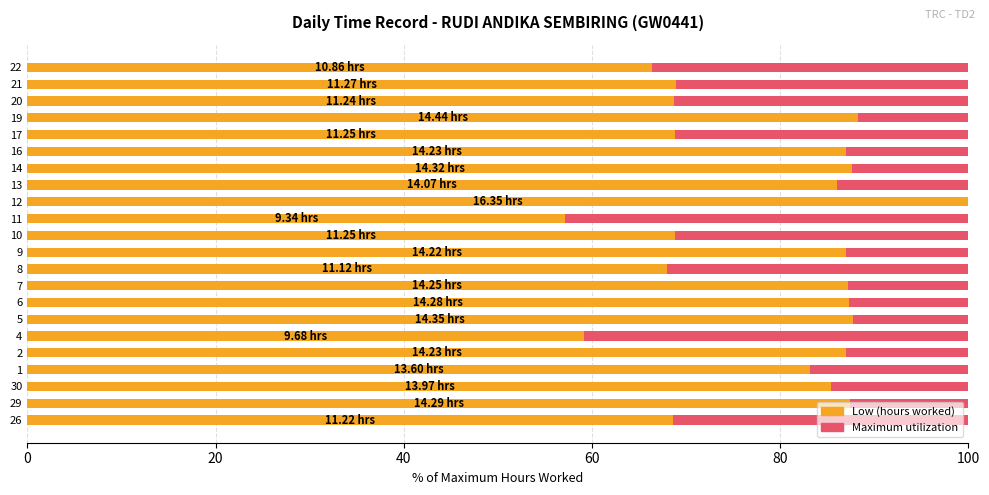

List the series in order of their peak value, lowest first.

Maximum (scaled), Low (hours worked)